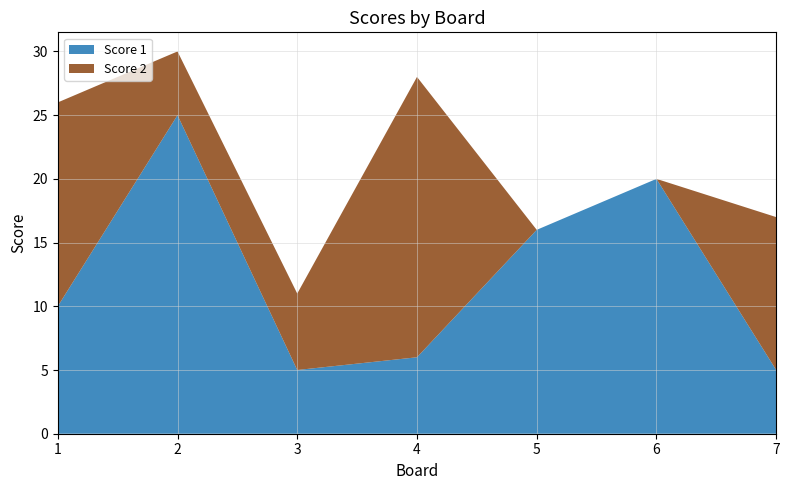

Reading right to left, transcribe all the data shown in this chart.

Score 1: 7=5	6=20	5=16	4=6	3=5	2=25	1=10
Score 2: 7=12	6=0	5=0	4=22	3=6	2=5	1=16